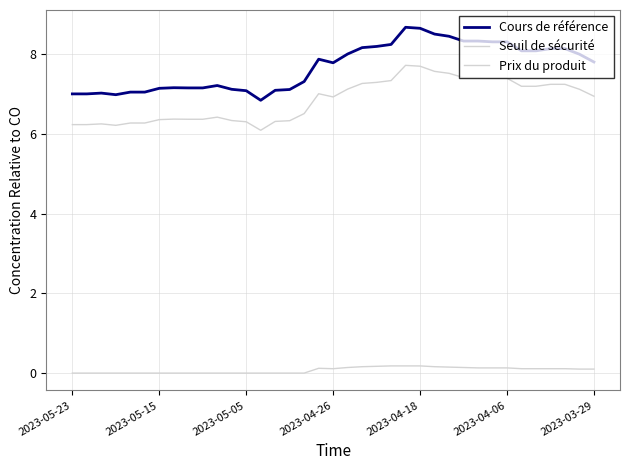

What is the sum of all Seuil de sécurité values?

253.1